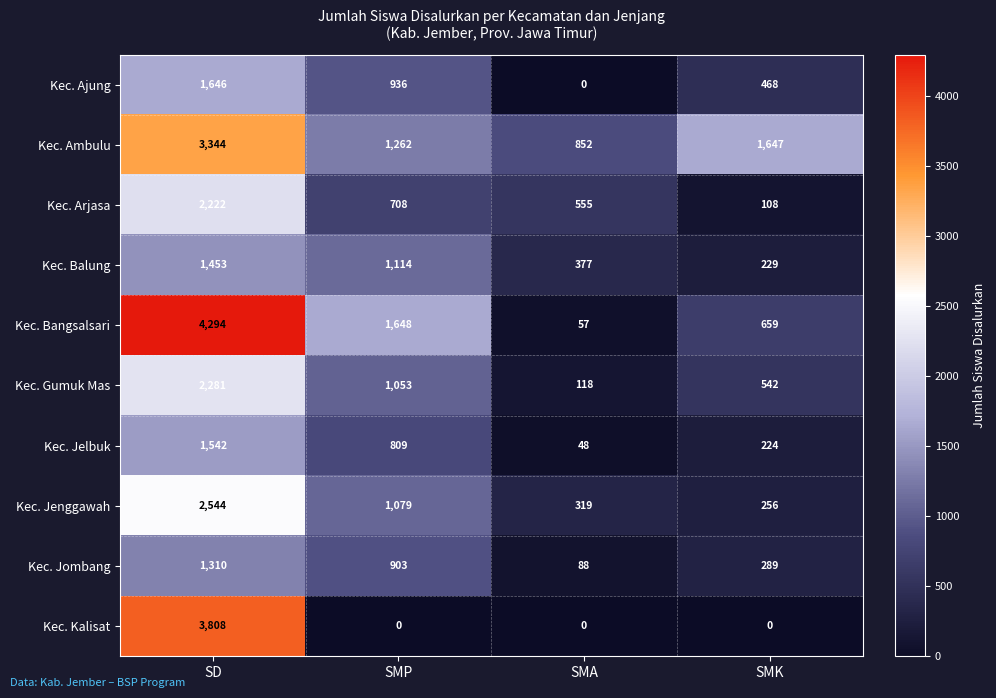

What is the minimum value for Kec. Arjasa?

108